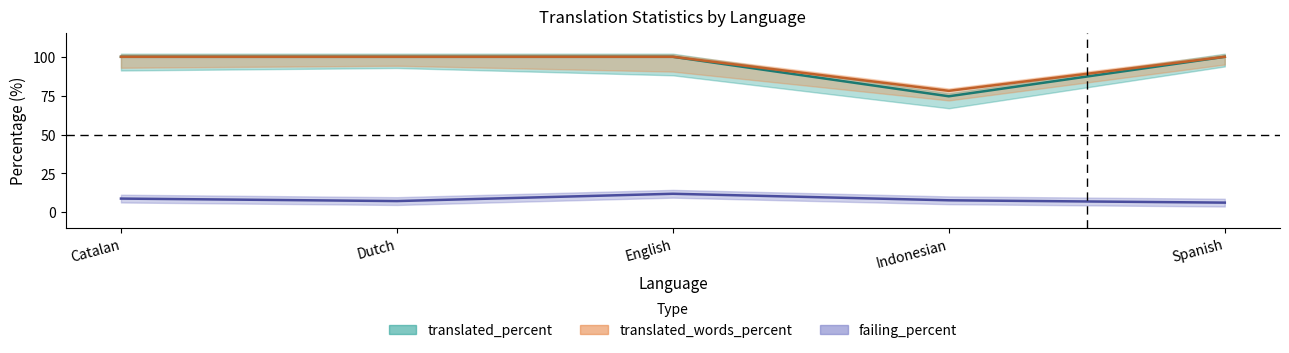

What is the value of the translated_percent point at the 1st from the left?

100.0